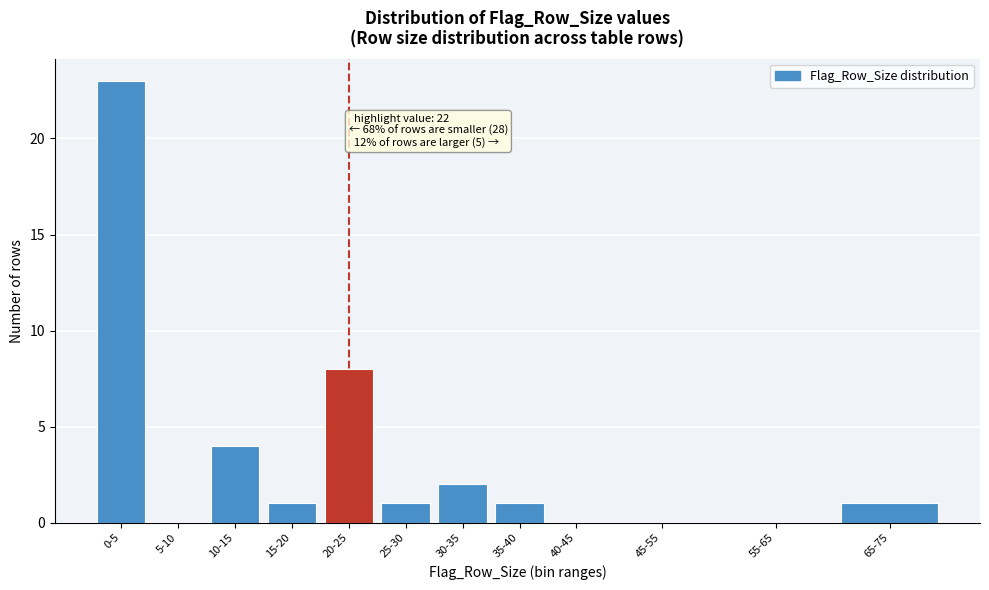

Reading right to left, transcribe all the data shown in this chart.

65-75=1	55-65=0	45-55=0	40-45=0	35-40=1	30-35=2	25-30=1	20-25=8	15-20=1	10-15=4	5-10=0	0-5=23